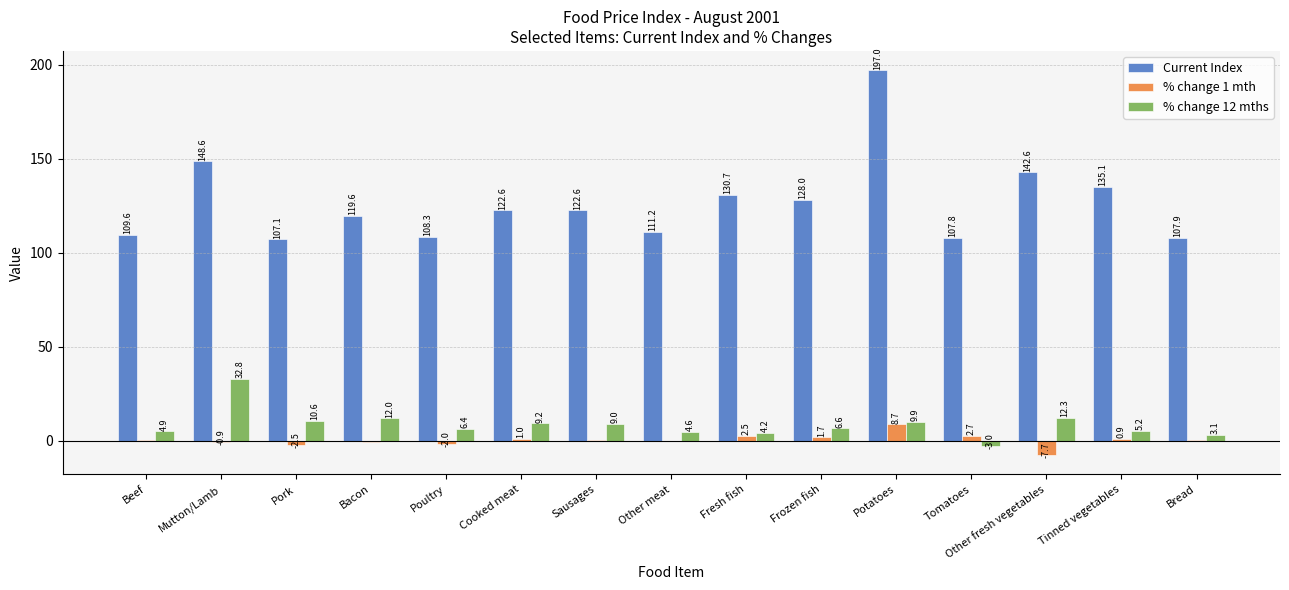

What is the sum of all % change 12 mths values?

127.8